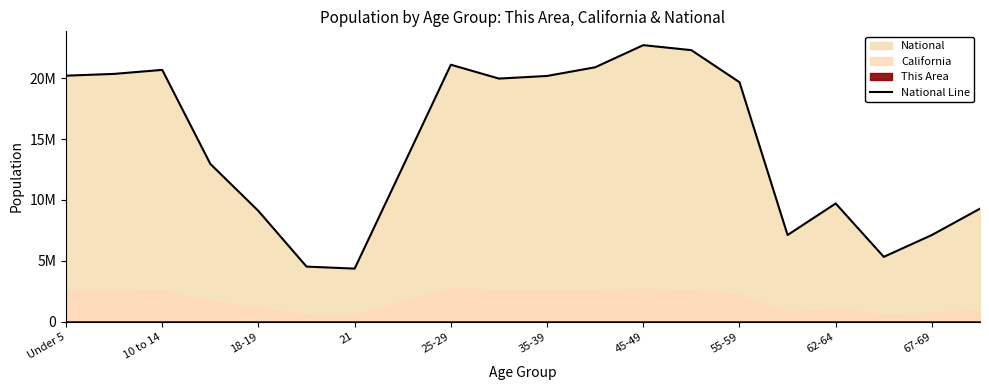

Count the number of categories in the chart.

20